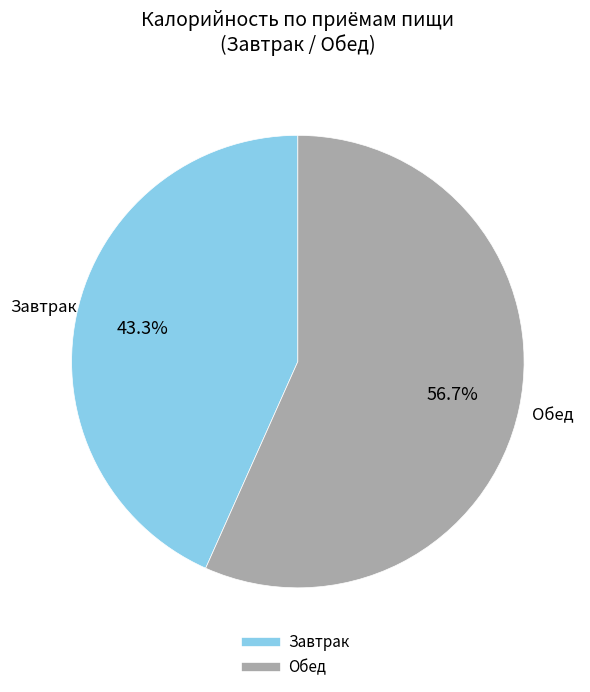

How many slices are in this pie chart?

2